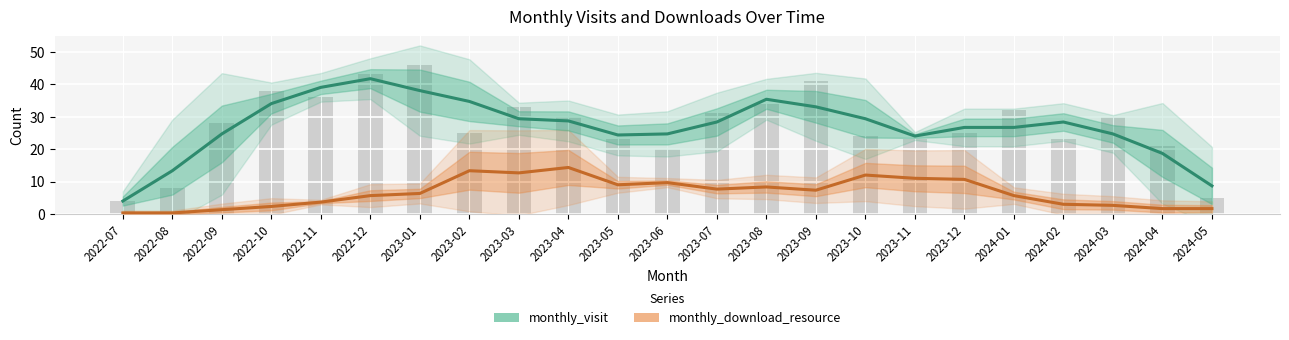

Does the chart contain stacked bars?

No